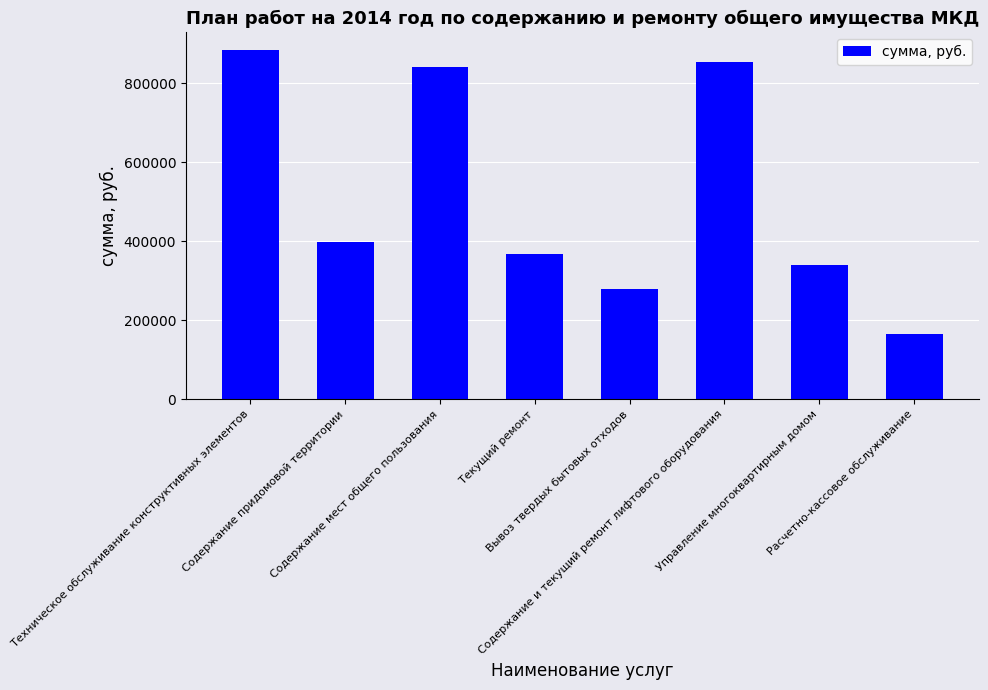

What is the value of the 2nd bar from the left?

398758.3